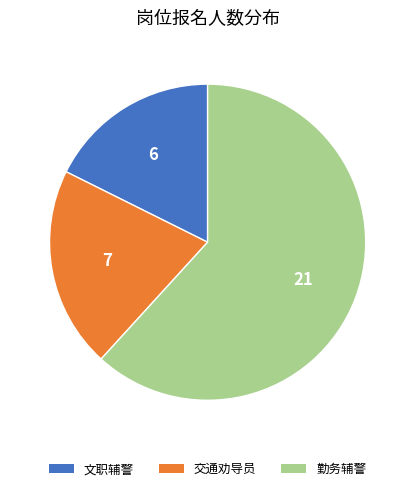

How many segments does this pie chart have?

3